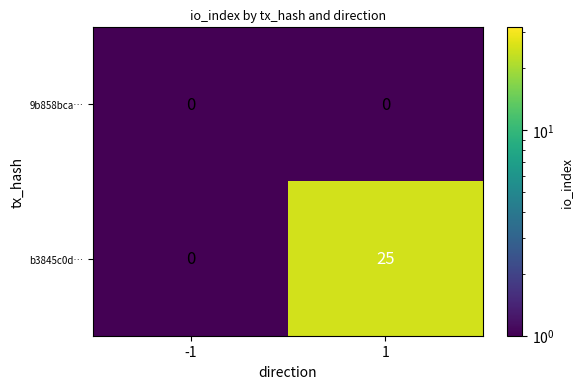

What is the maximum value shown in the chart?

25